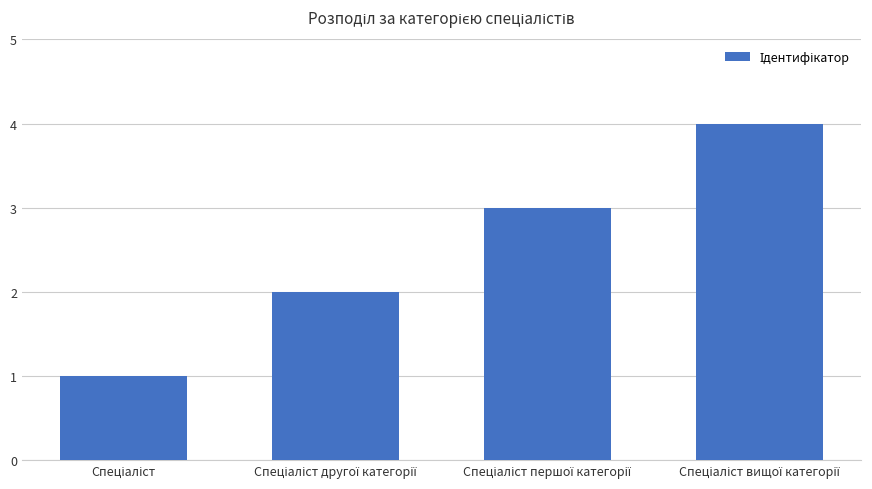

What is the maximum value shown in the chart?

4